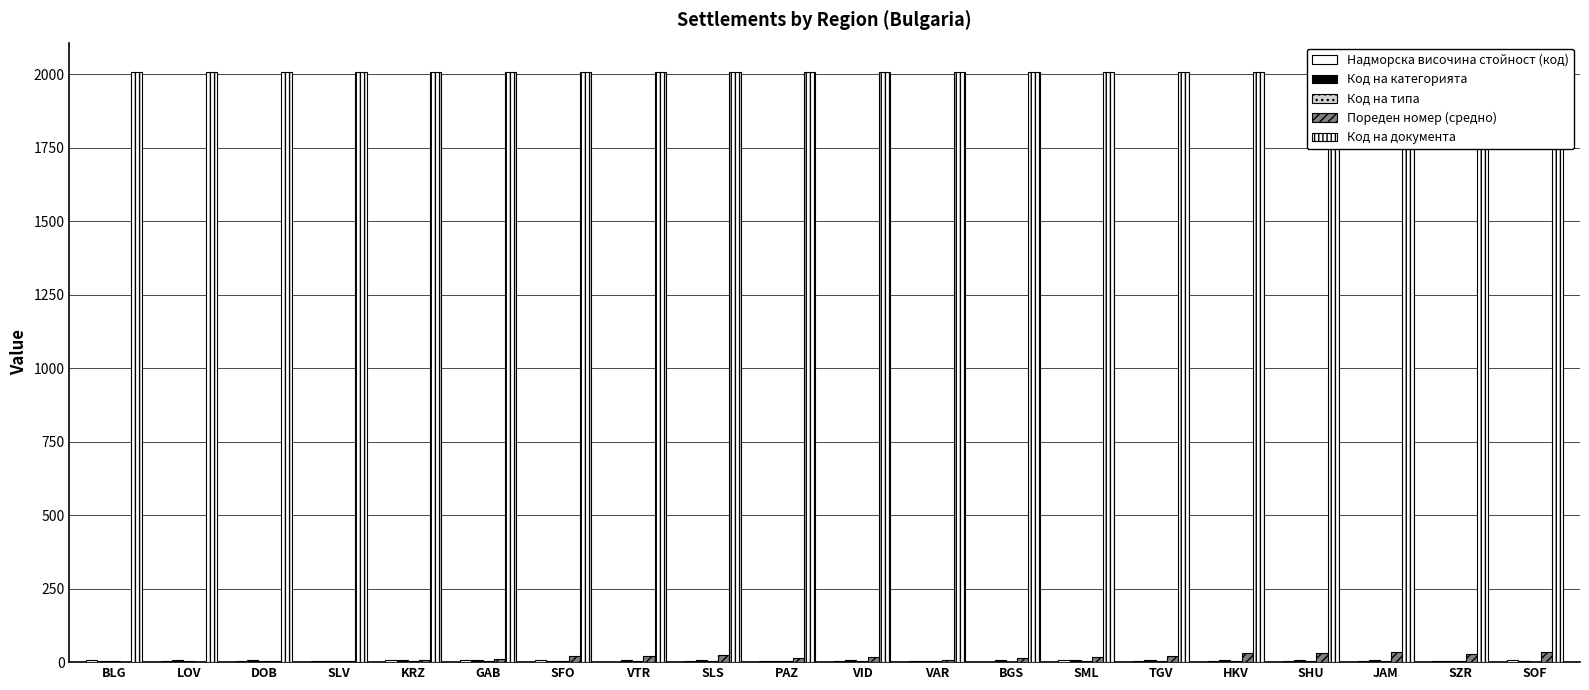

Rank the series by their maximum value, from lowest to highest.

Код на типа, Надморска височина стойност (код), Код на категорията, Пореден номер (средно), Код на документа